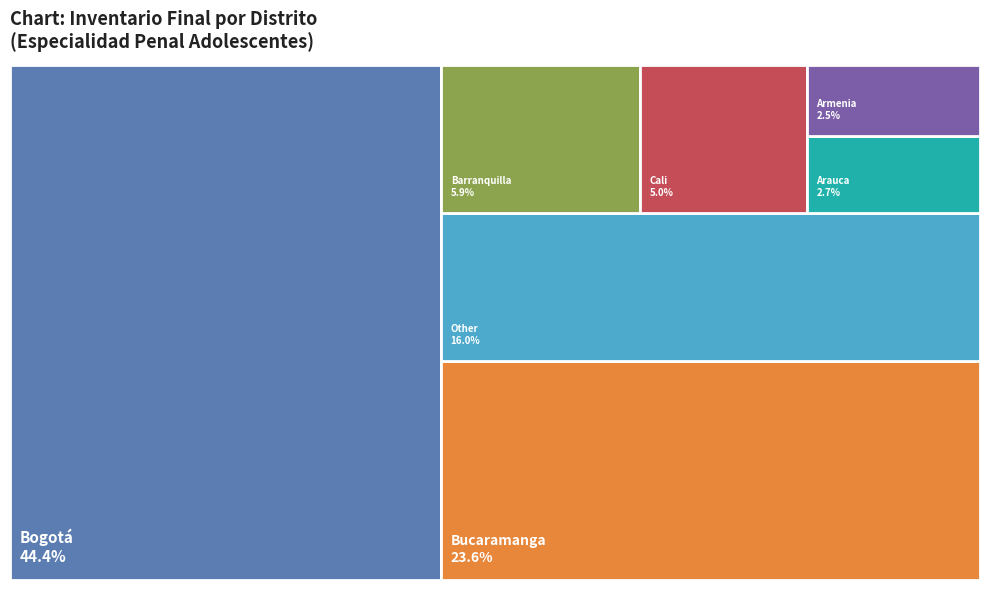

How many slices are in this pie chart?

7